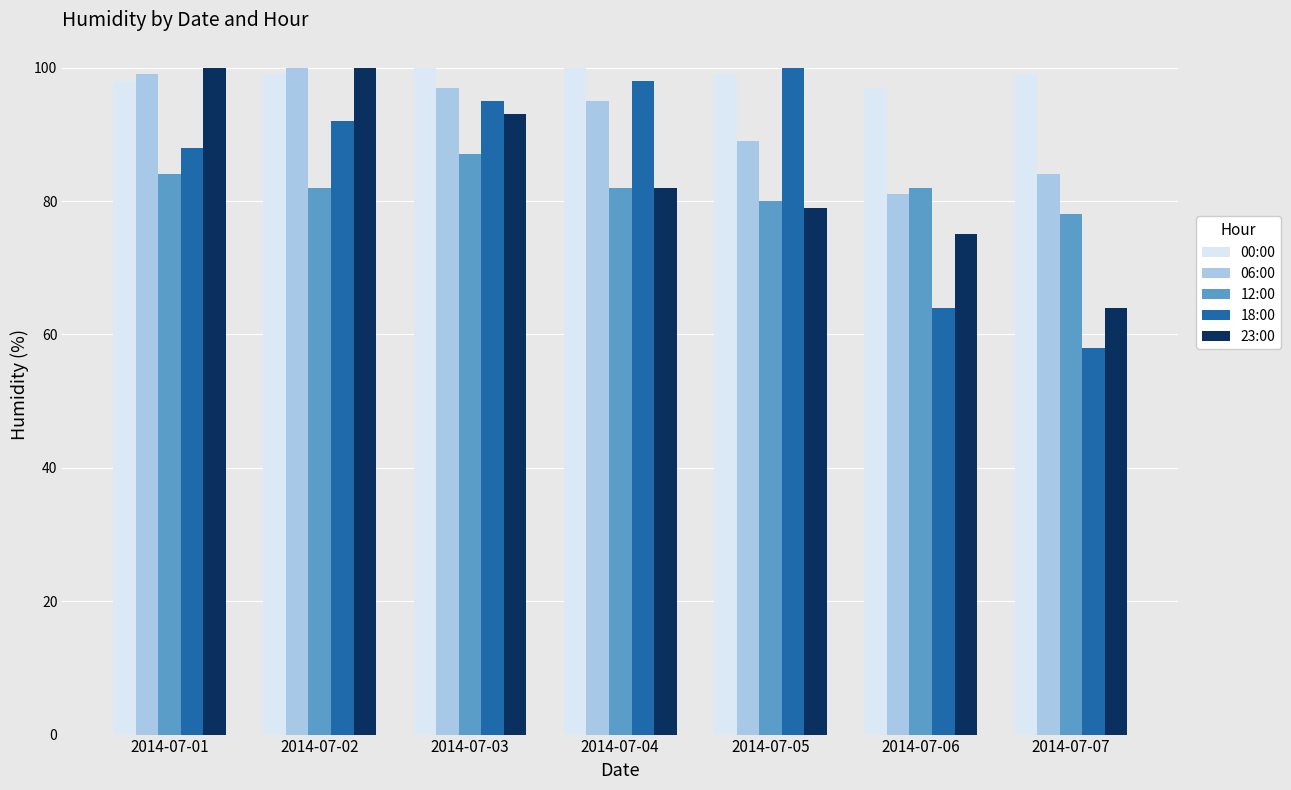

What is the sum of all 23:00 values?

593